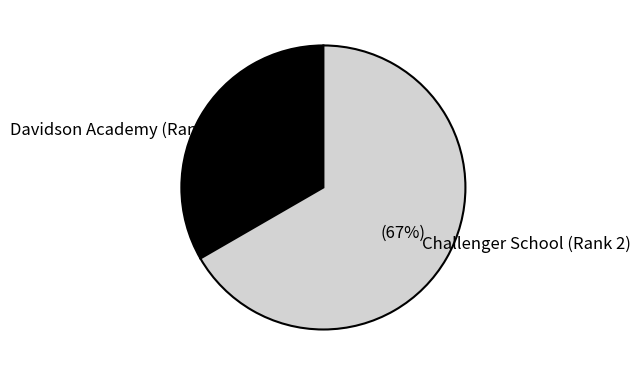

Is the sum of Challenger School (Rank 2) and Davidson Academy (Rank 1) greater than half?

Yes